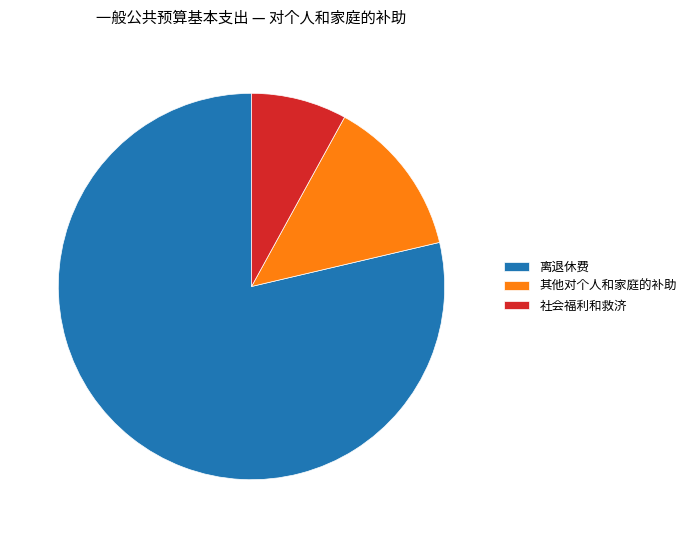

Rank the categories by value from lowest to highest.

社会福利和救济, 其他对个人和家庭的补助, 离退休费